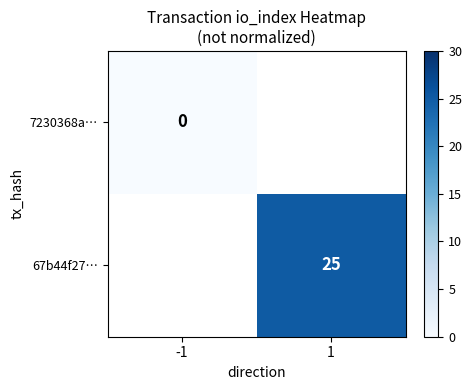

Is it true that 67b44f27… equals 25 at 1?

True